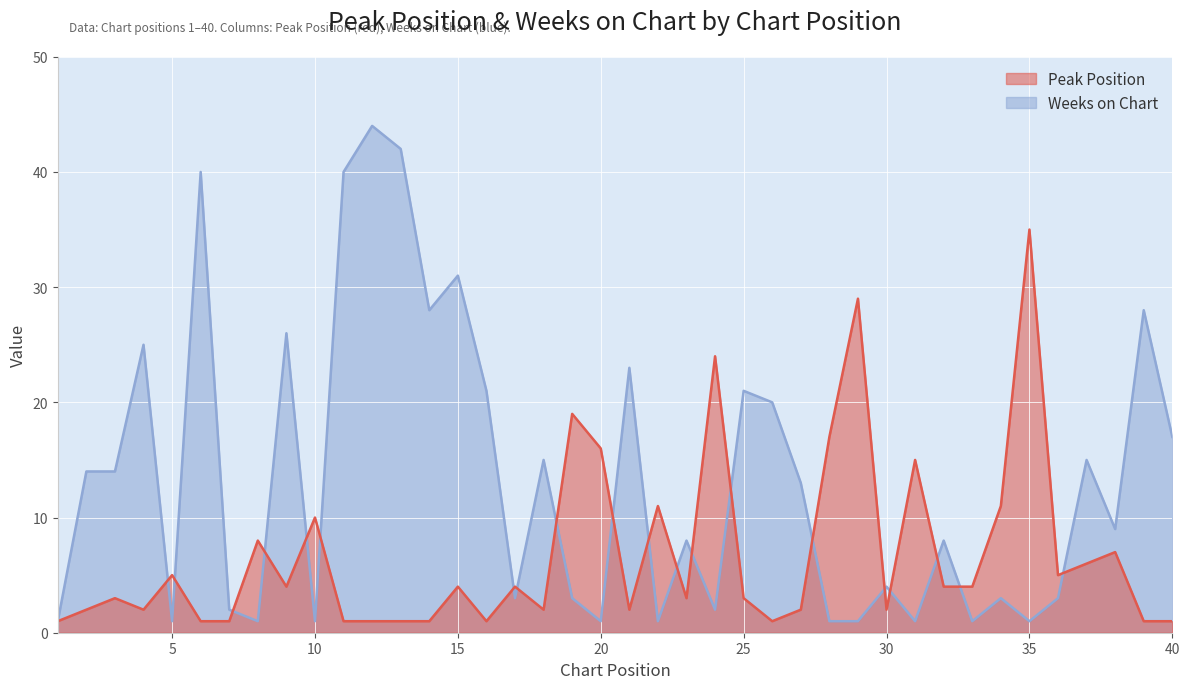

True or false: Peak Position and Weeks on Chart cross at least once.

True